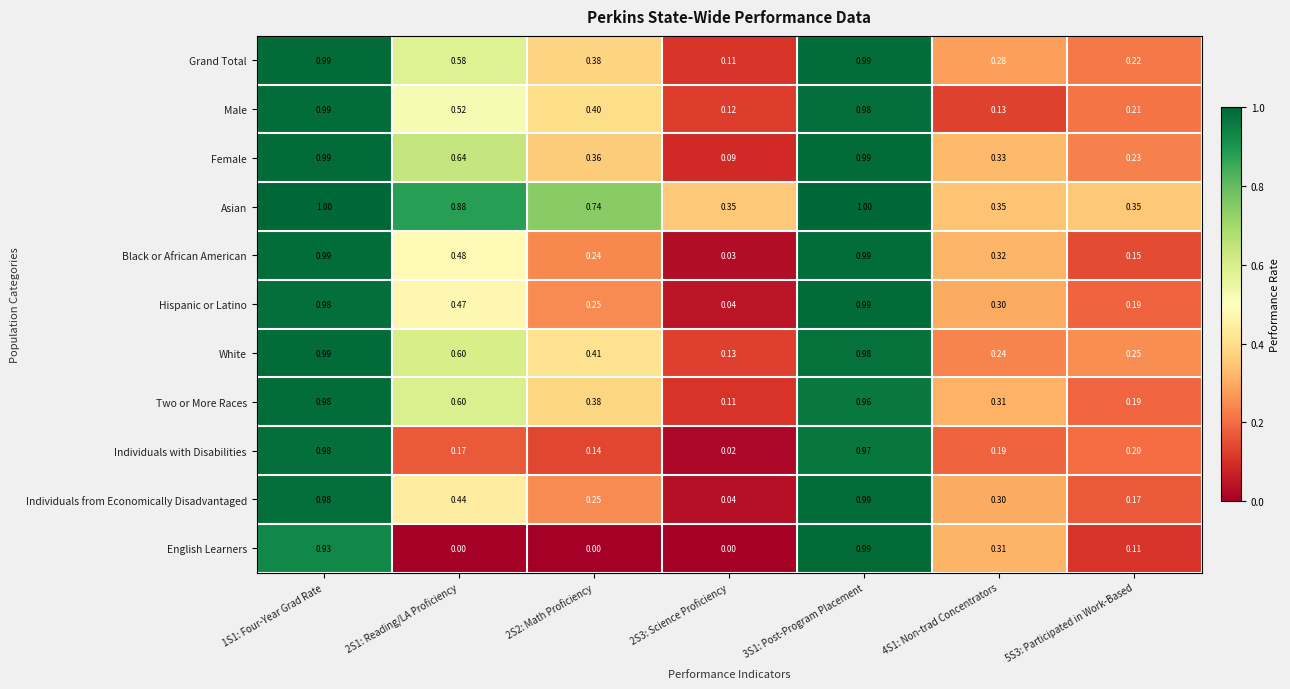

Which series has the largest total across all categories?

Asian